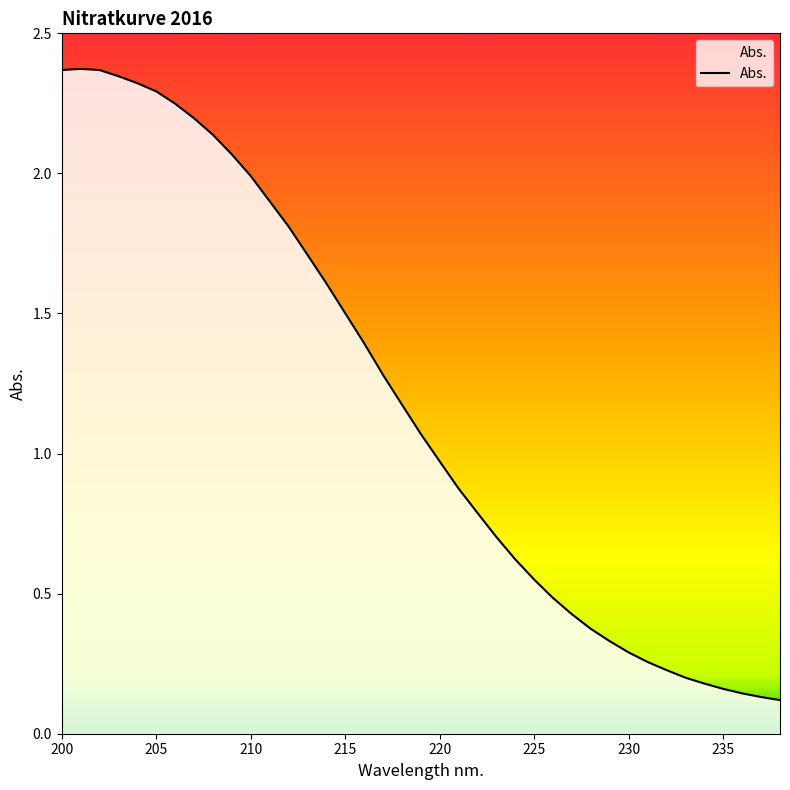

At which label does the data first exceed 1?

200